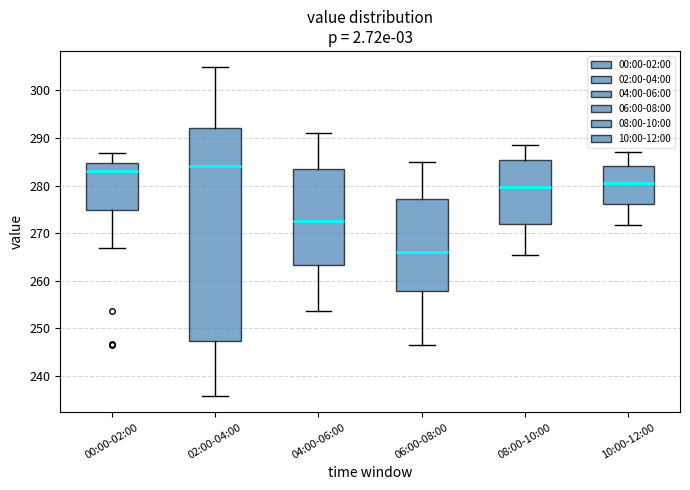

Reading left to right, transcribe this box plot: for each box, give where its median line is, the range the box spans, and where its two whiskers end, as read against the y-axis. The values are not printed on the chart, so give them approximately, as read against the axis.

00:00-02:00: median 283, box 275 to 285, whiskers 267 to 287
02:00-04:00: median 284, box 247 to 292, whiskers 236 to 305
04:00-06:00: median 273, box 263 to 283, whiskers 254 to 291
06:00-08:00: median 266, box 258 to 277, whiskers 247 to 285
08:00-10:00: median 280, box 272 to 285, whiskers 266 to 289
10:00-12:00: median 281, box 276 to 284, whiskers 272 to 287